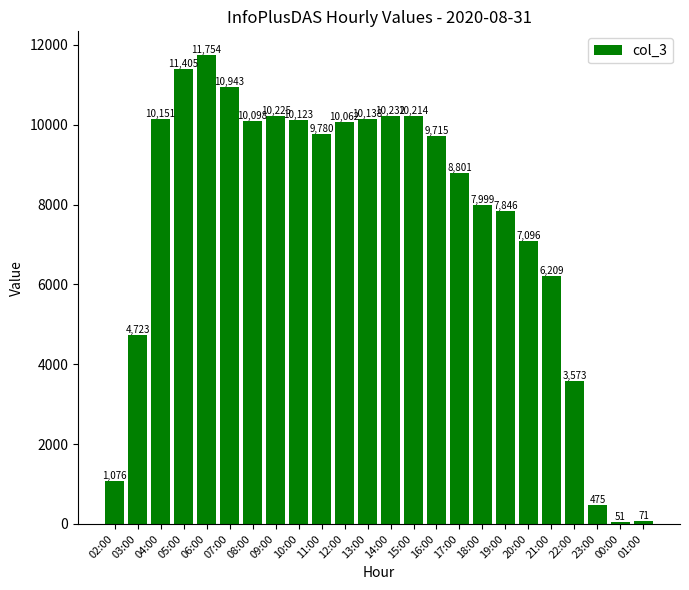

Which label corresponds to the largest value in the chart?

06:00